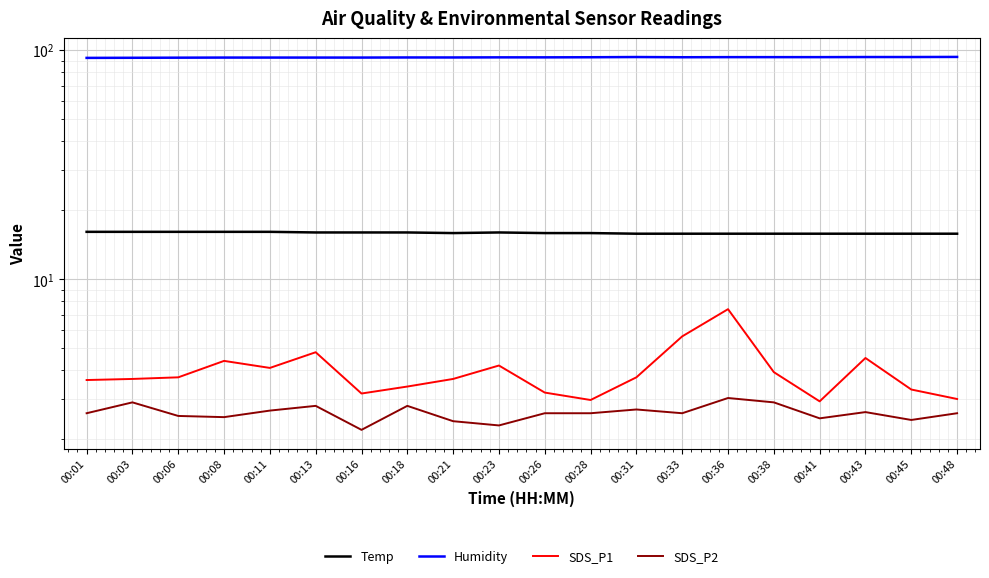

True or false: SDS_P2 and Humidity intersect in this chart.

False